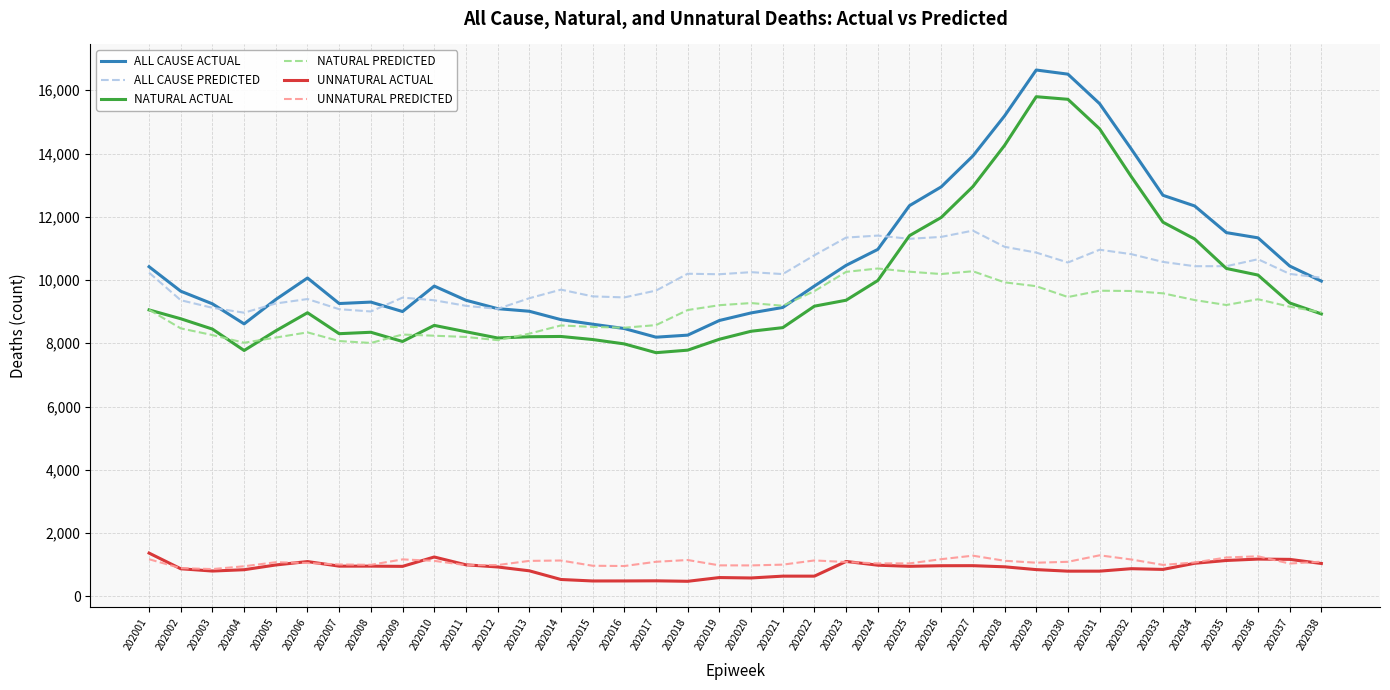

What is the sum of all ALL CAUSE ACTUAL values?

408068.0